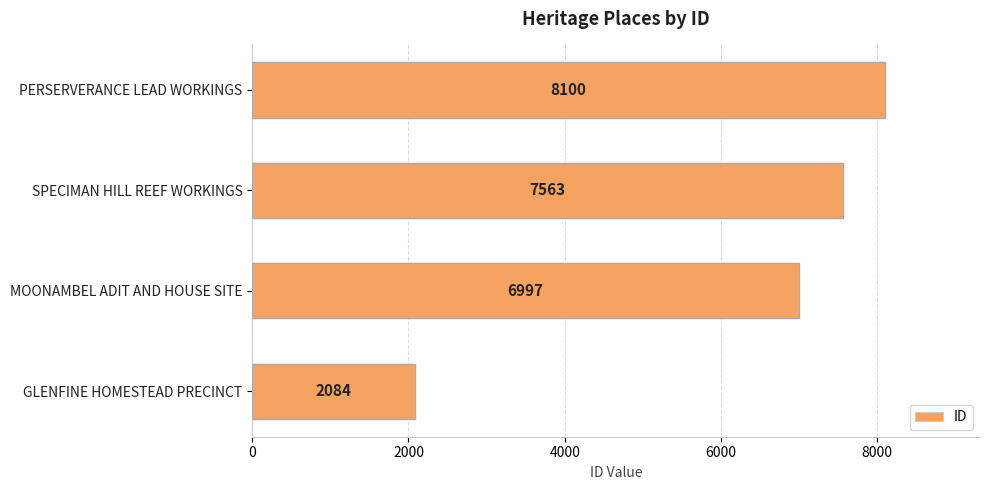

What is the ratio of the value at MOONAMBEL ADIT AND HOUSE SITE to the value at PERSERVERANCE LEAD WORKINGS?

0.9